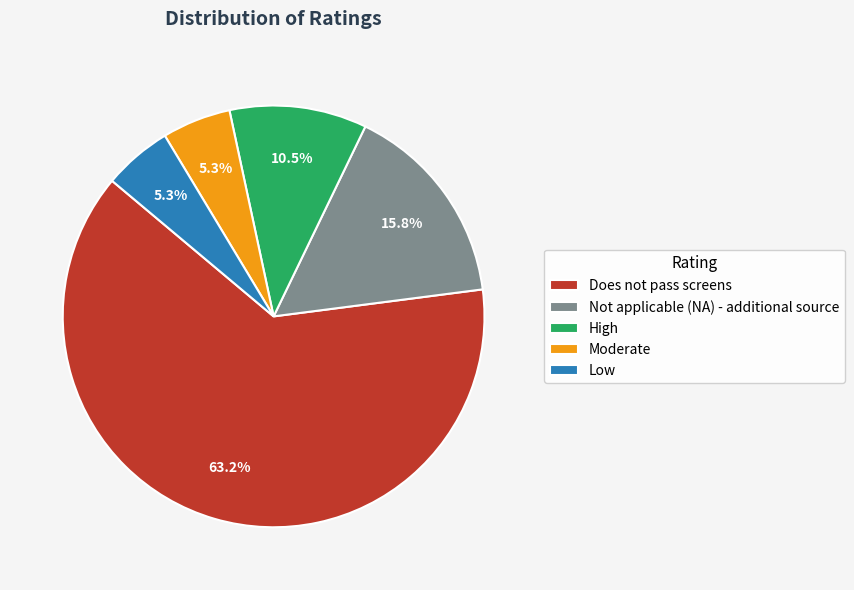

Approximately how many times larger is the value at Not applicable (NA) - additional source compared to Moderate?

3.0